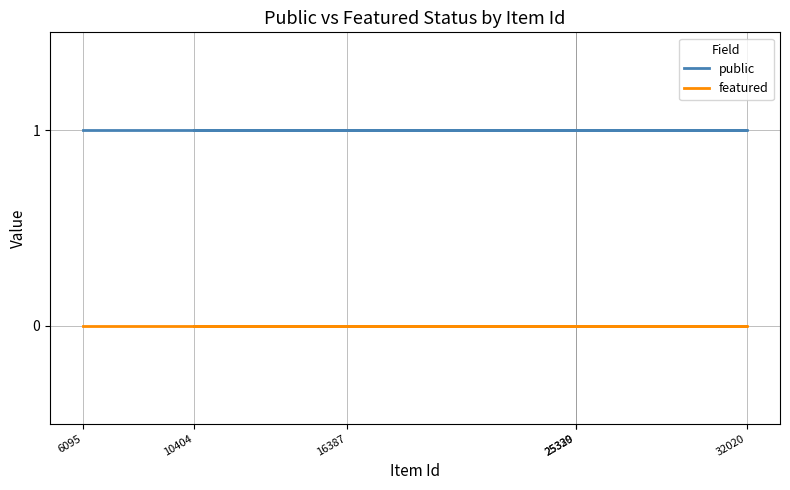

What is the value of the public point at the 1st from the left?

1